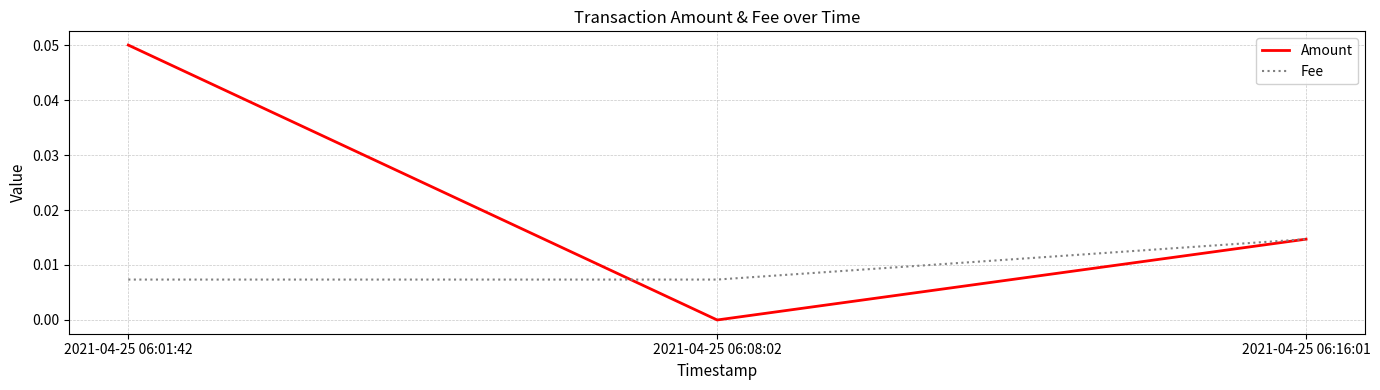

Rank the series by their maximum value, from highest to lowest.

Amount, Fee